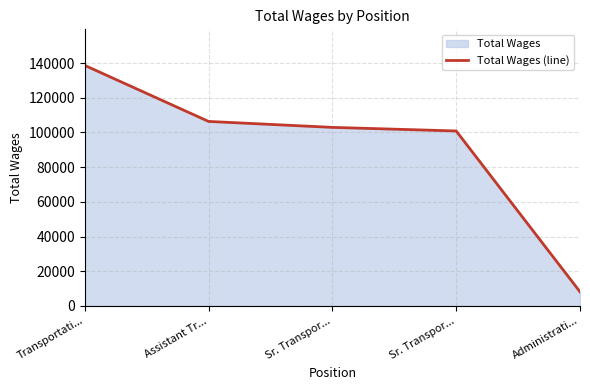

List the labels in order of value, largest first.

Transportati..., Assistant Tr..., Sr. Transpor..., Sr. Transpor..., Administrati...